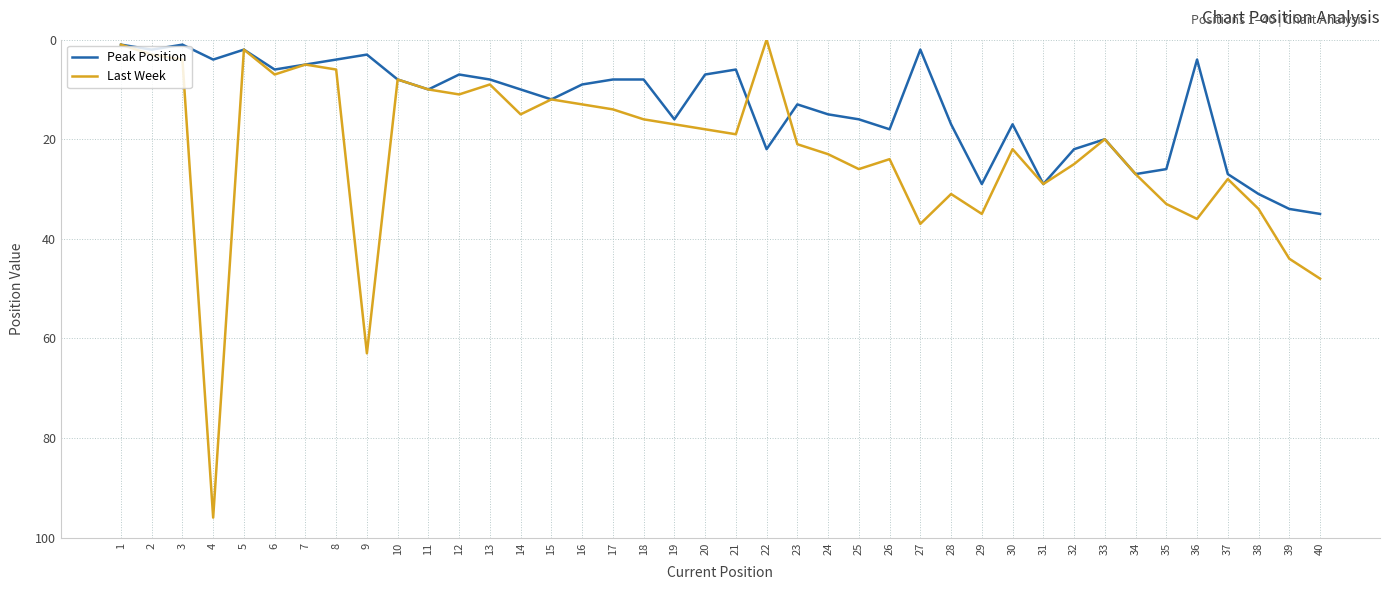

Is the value of Last Week at 10 greater than the value of Peak Position at 25?

No